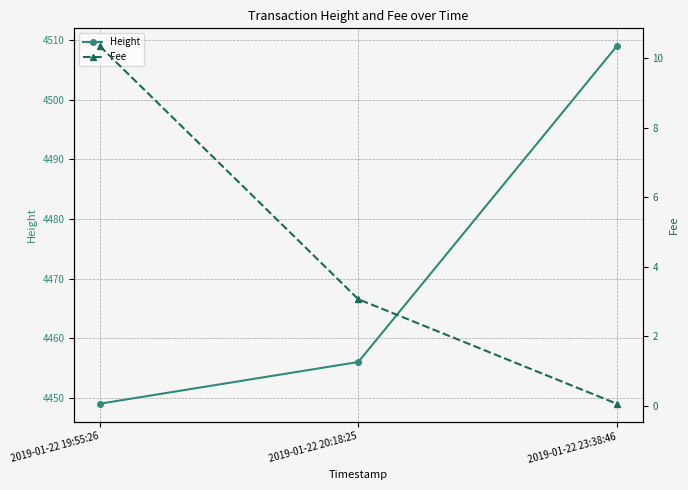

What is the label of the 3rd point from the left?

2019-01-22 23:38:46